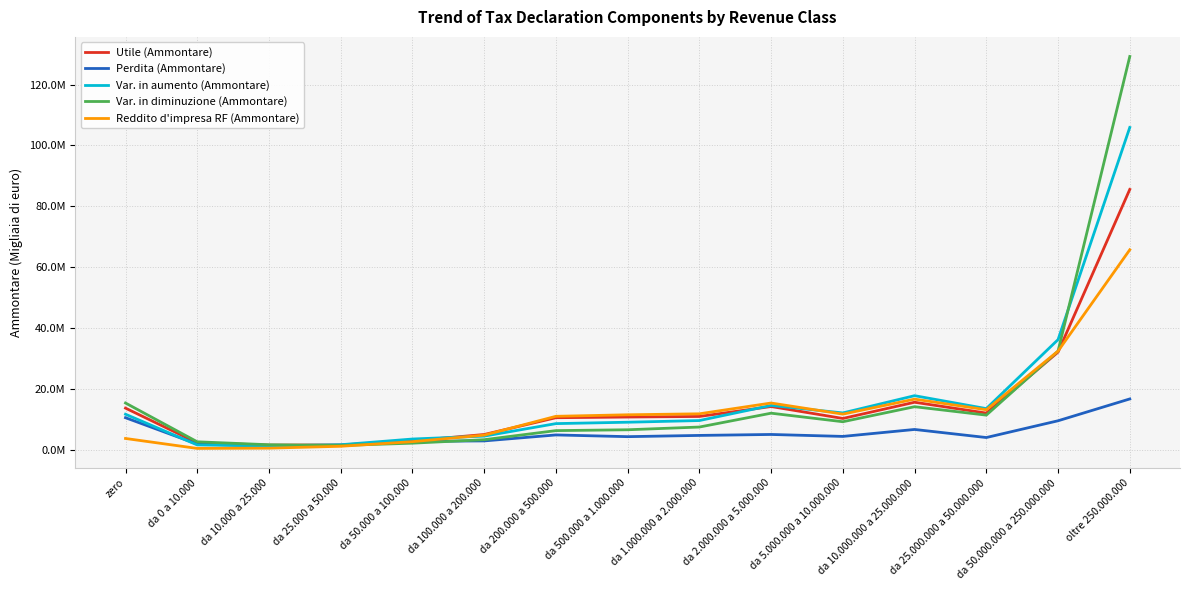

Is this an area chart (filled region under the line)?

No